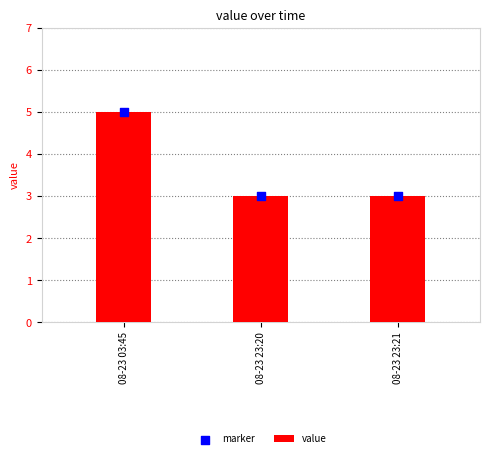

What is the total value across all series at 08-23 03:45?

10